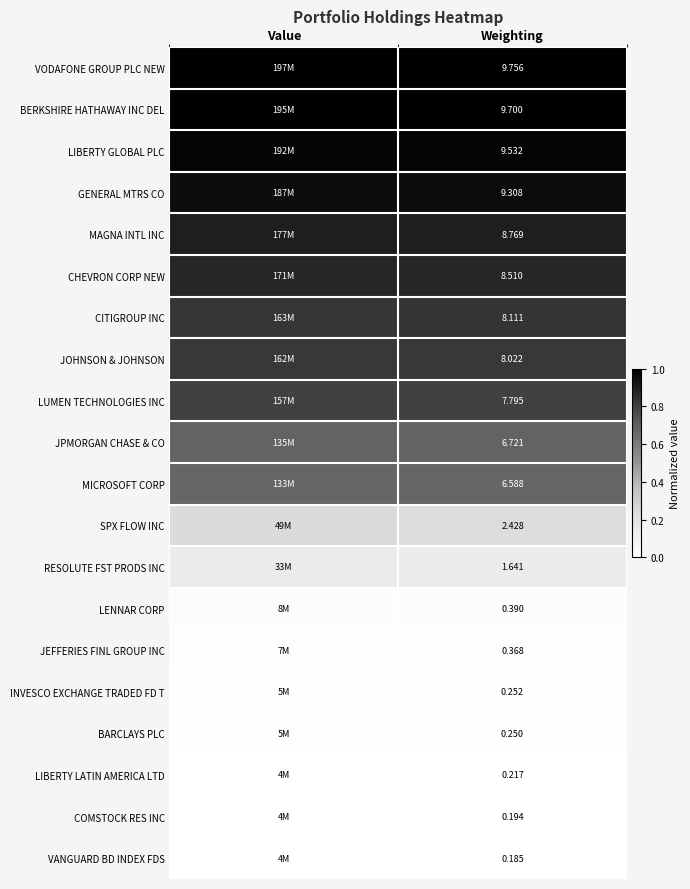

Is the value of BARCLAYS PLC at Weighting greater than the value of COMSTOCK RES INC at Weighting?

Yes